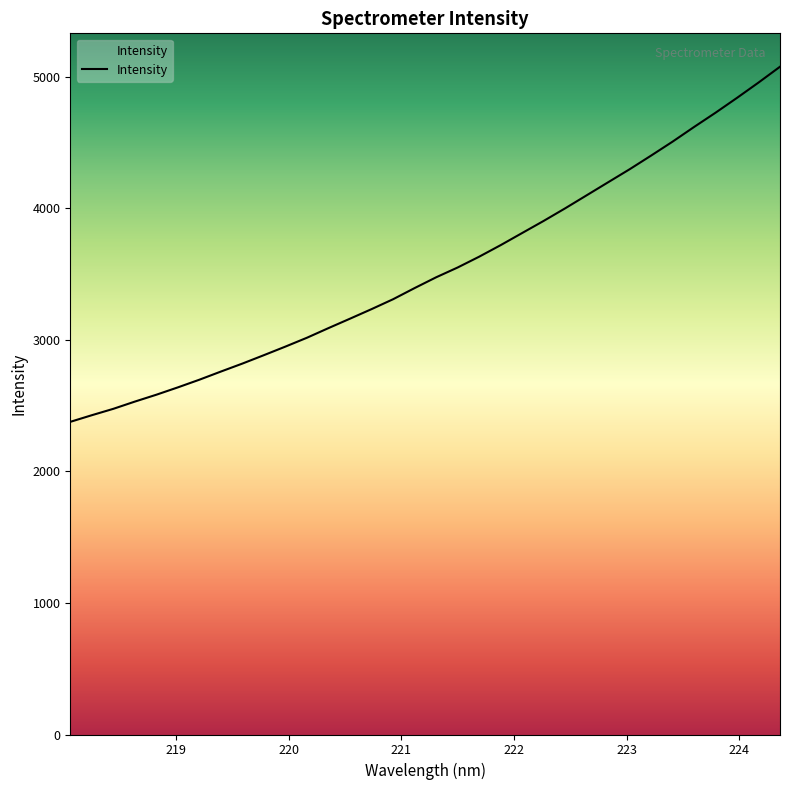

Is this an area chart (filled region under the line)?

No